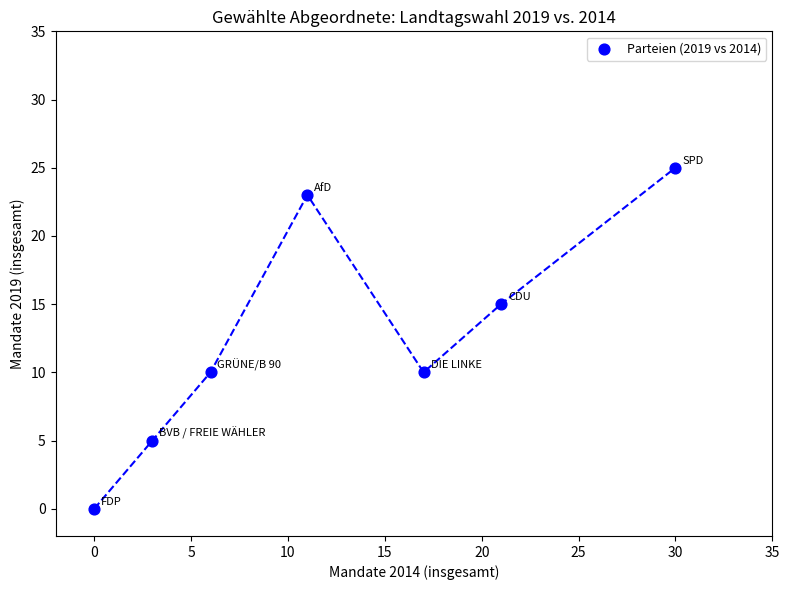

What is the average Y value?

13